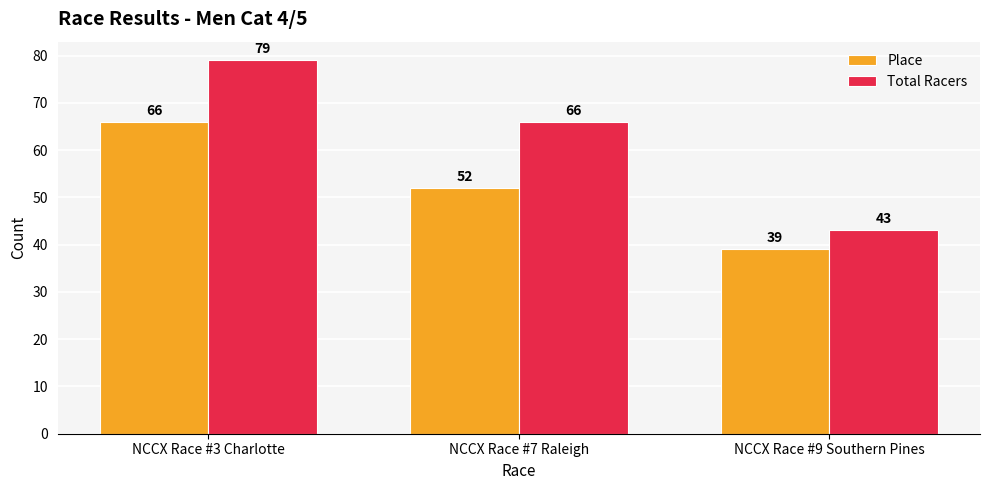

Reading left to right, what are all the values shown in this chart?

Place: 66	52	39
Total Racers: 79	66	43